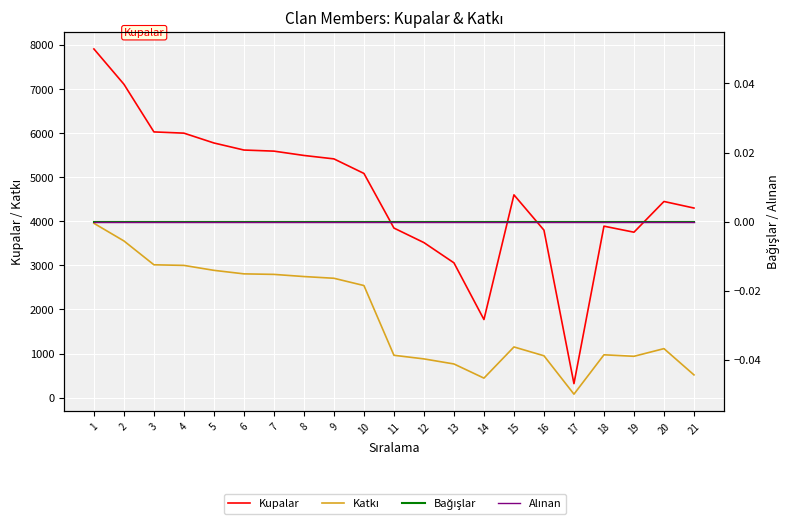

Where is Alınan nearest to the value 0?

1